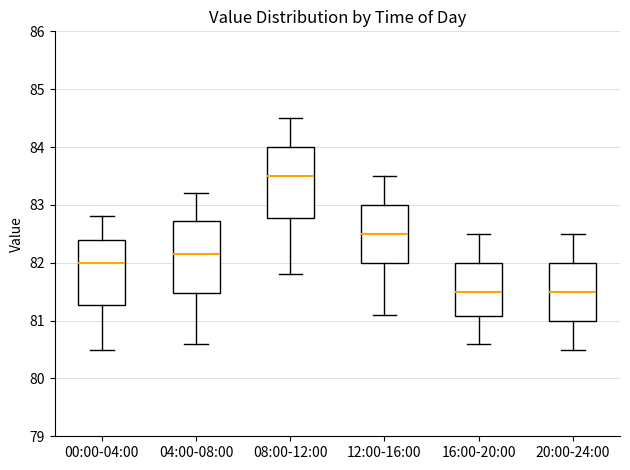

Reading left to right, read every box against the y-axis: the position of its median line, the range the box covers, and the ends of its whiskers. The values are not printed on the chart, so give them approximately, as read against the axis.

00:00-04:00: median 82.0, box 81.3 to 82.4, whiskers 80.5 to 82.8
04:00-08:00: median 82.2, box 81.5 to 82.7, whiskers 80.6 to 83.2
08:00-12:00: median 83.5, box 82.8 to 84.0, whiskers 81.8 to 84.5
12:00-16:00: median 82.5, box 82.0 to 83.0, whiskers 81.1 to 83.5
16:00-20:00: median 81.5, box 81.1 to 82.0, whiskers 80.6 to 82.5
20:00-24:00: median 81.5, box 81.0 to 82.0, whiskers 80.5 to 82.5